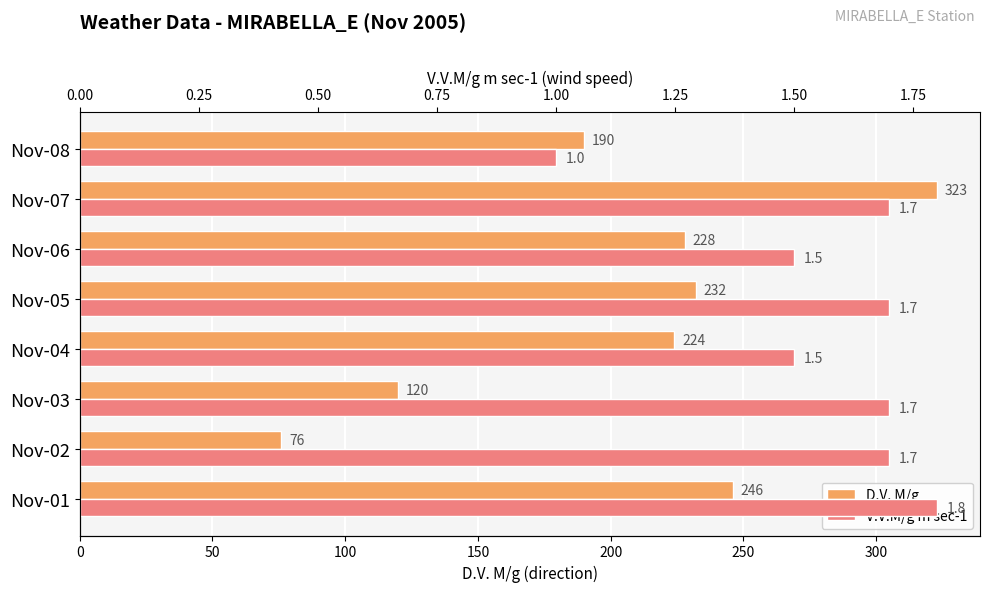

Which series has the largest total across all categories?

D.V. M/g